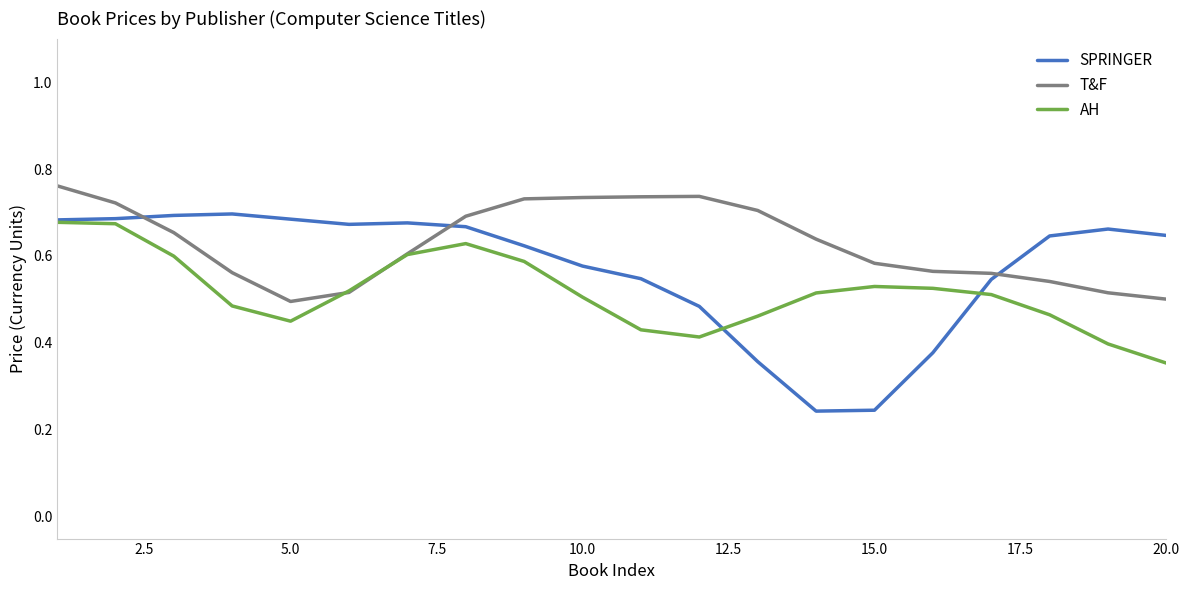

Which series has the largest total across all categories?

T&F